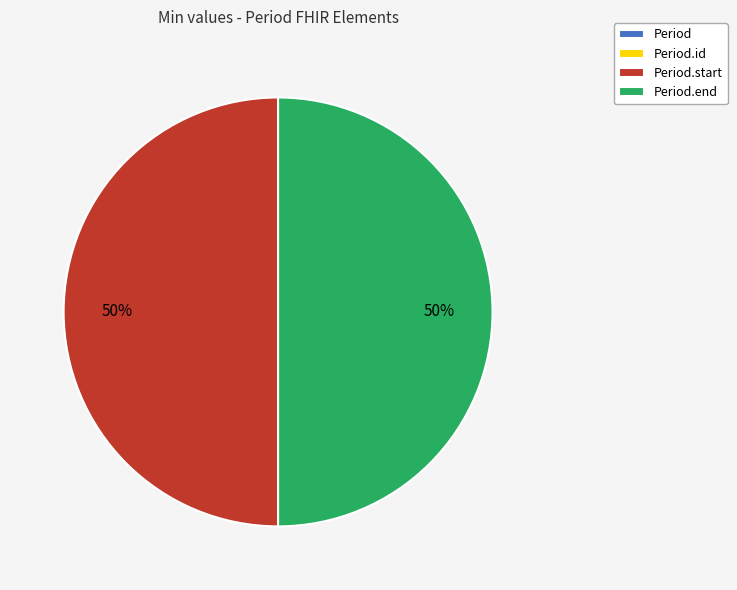

To the nearest percent, what is the average slice percentage?

25%